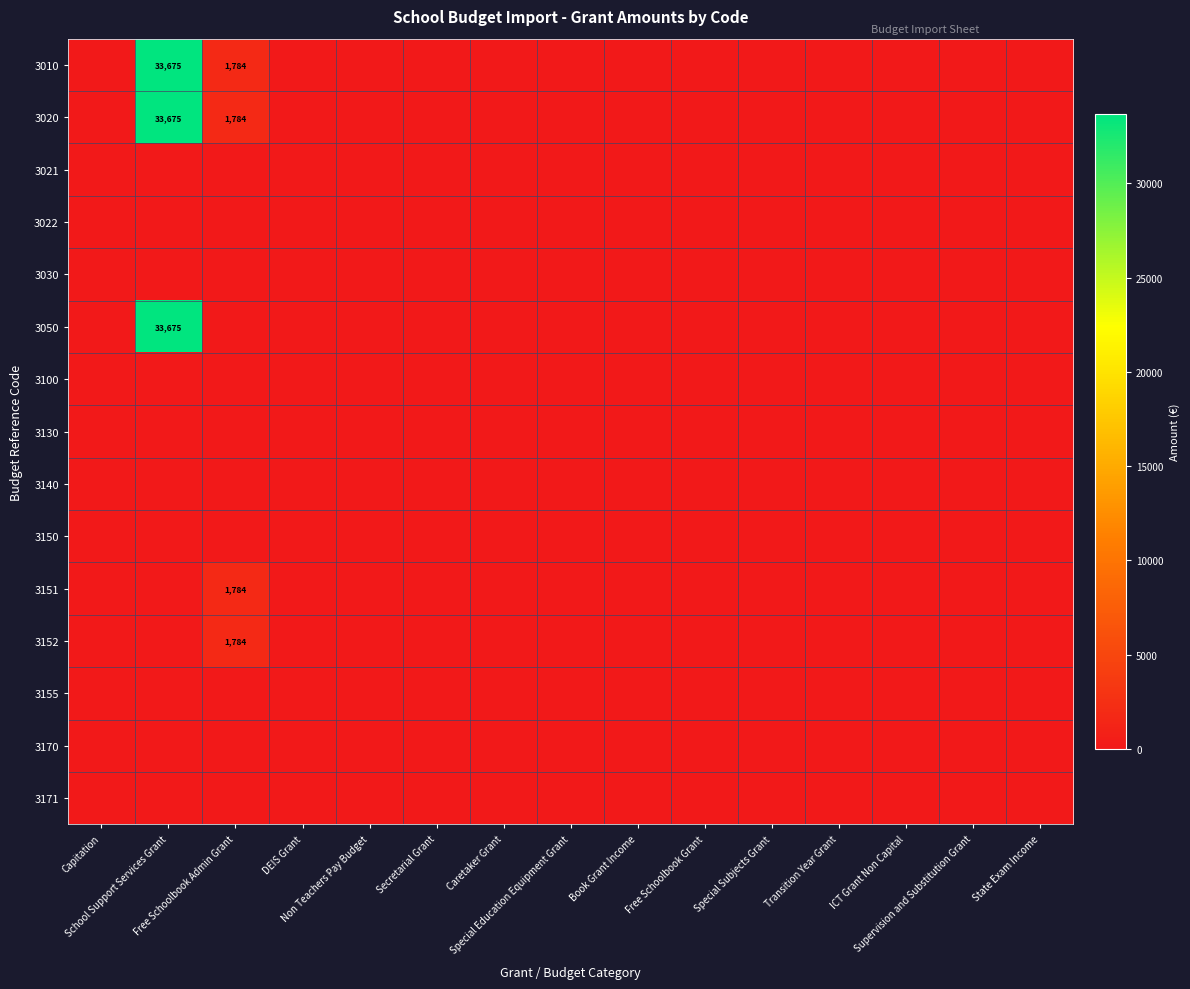

What is the sum of the 3050 values at School Support Services Grant and Special Subjects Grant?

33675.0